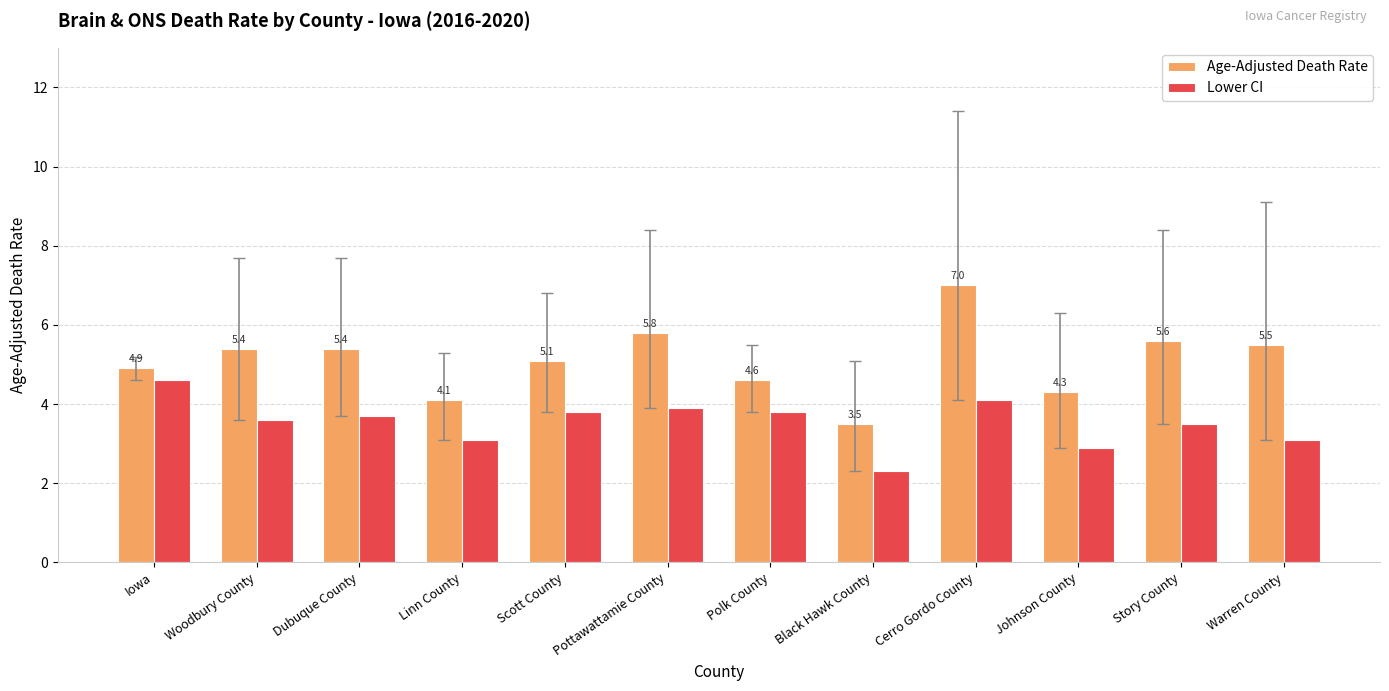

The value of Age-Adjusted Death Rate at Story County is 8.5. True or false?

False